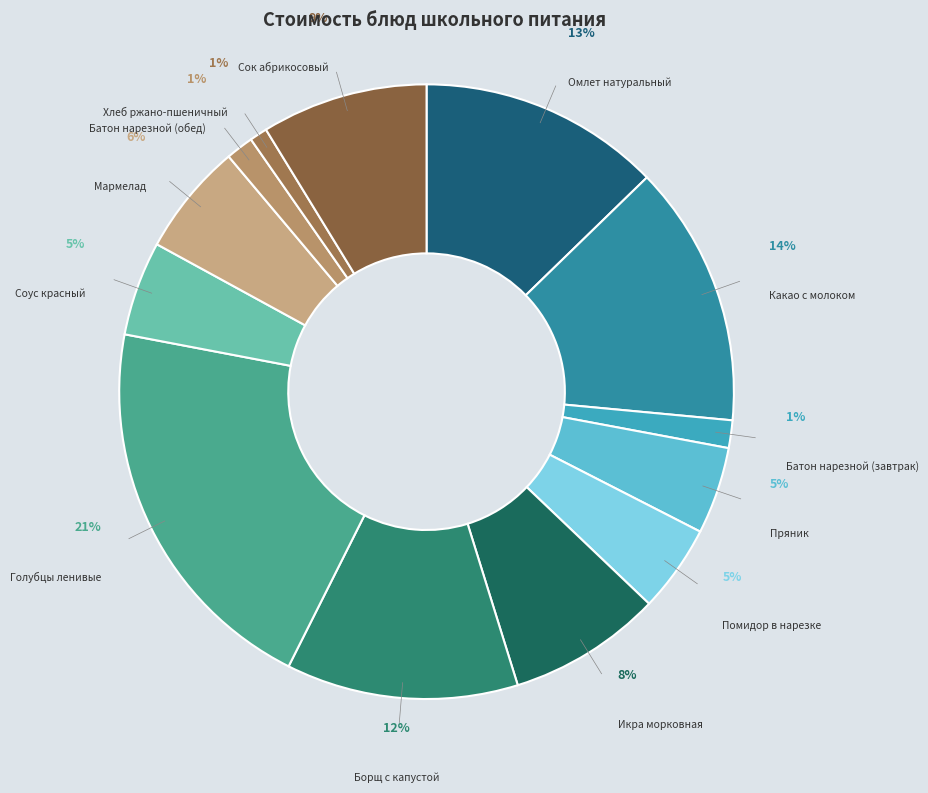

Is it true that Хлеб ржано-пшеничный is 11% of the pie?

False